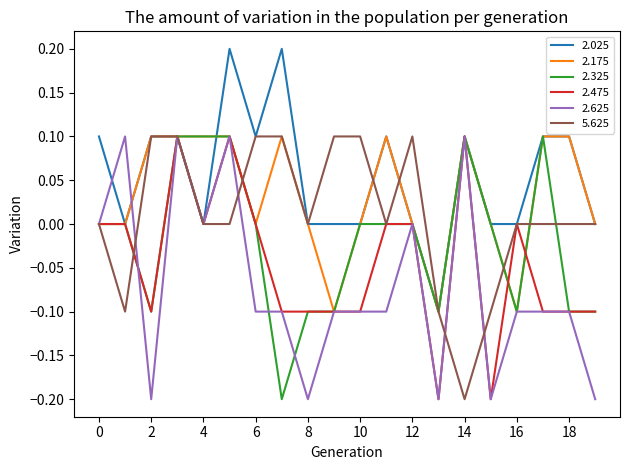

What are all the series names shown in the legend?

2.025, 2.175, 2.325, 2.475, 2.625, 5.625